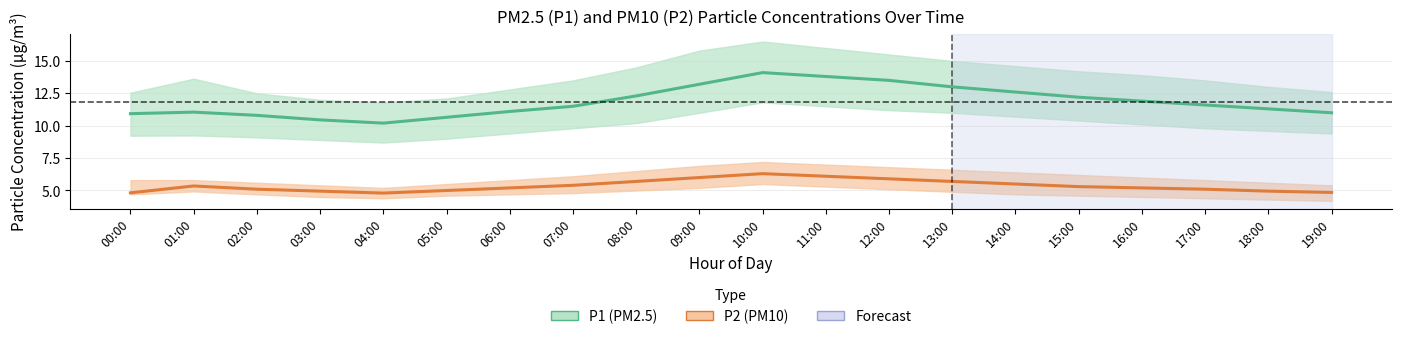

What value does the P2 (PM10) series have at 11:00?

6.1